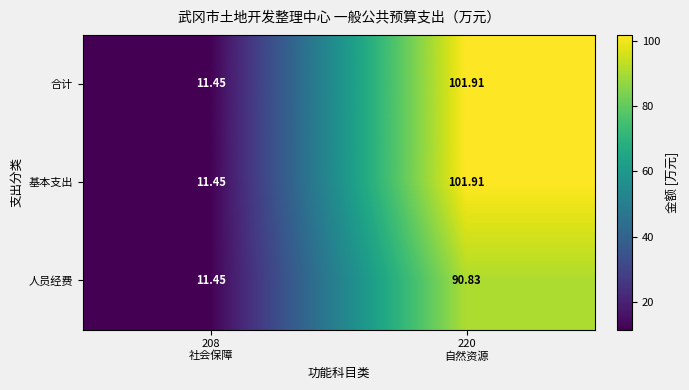

At how many categories does at least one series exceed 26?

1